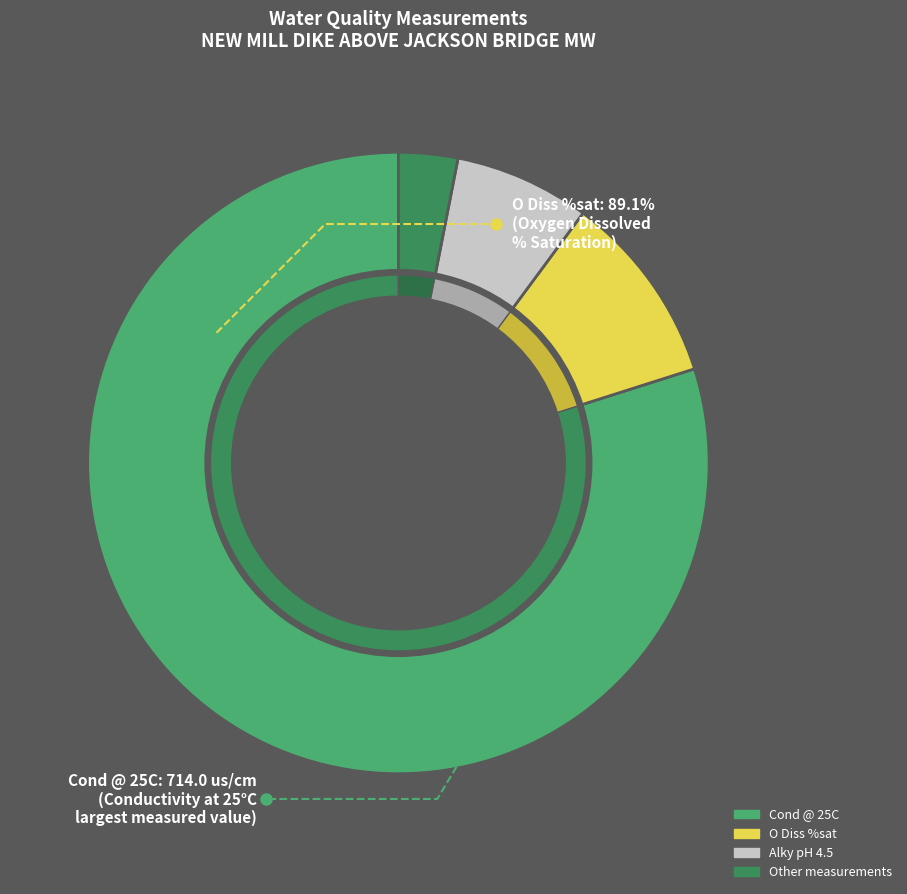

Which category has the biggest portion of the pie?

Cond @ 25C